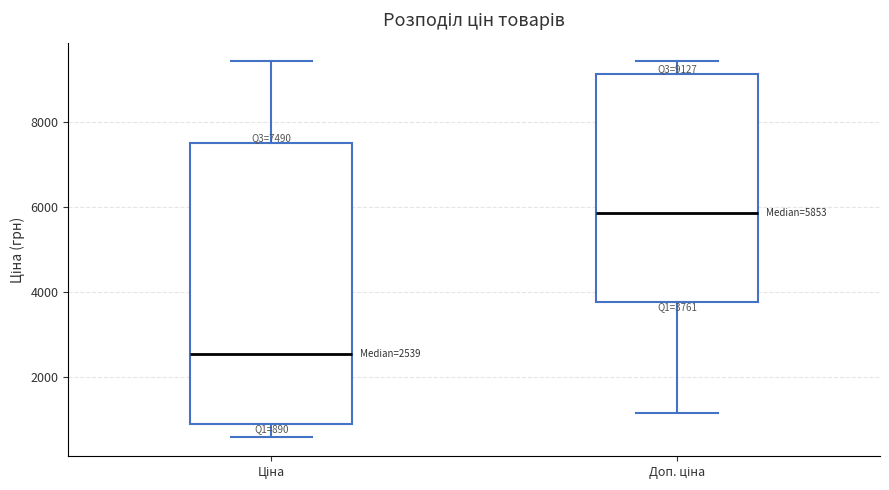

Which box's median line is the highest?

Доп. ціна